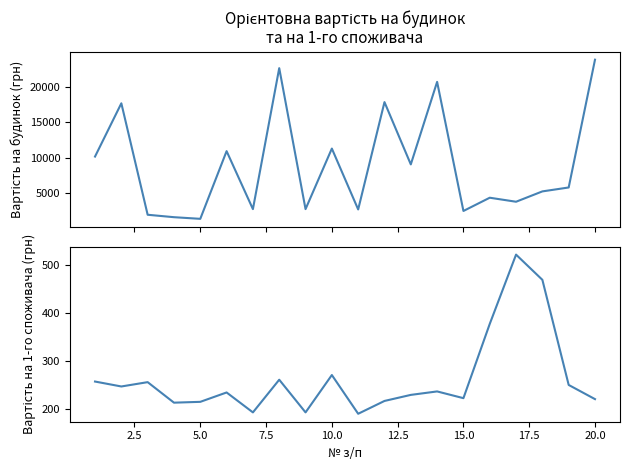

Reading left to right, extract all data points from this chart.

Орієнтовна вартість на будинок: 10166.0	17652.8	1984.2	1641.1	1410.2	10927.7	2777.0	22598.0	2777.0	11290.0	2731.2	17821.0	9064.5	20666.2	2516.9	4378.9	3813.9	5268.5	5819.4	23786.1
Орієнтовна вартість на 1-го споживача: 256.5	246.2	255.2	212.3	214.1	233.7	192.0	260.3	192.0	270.1	189.2	215.9	228.6	235.8	221.8	376.9	521.7	469.0	249.4	219.7